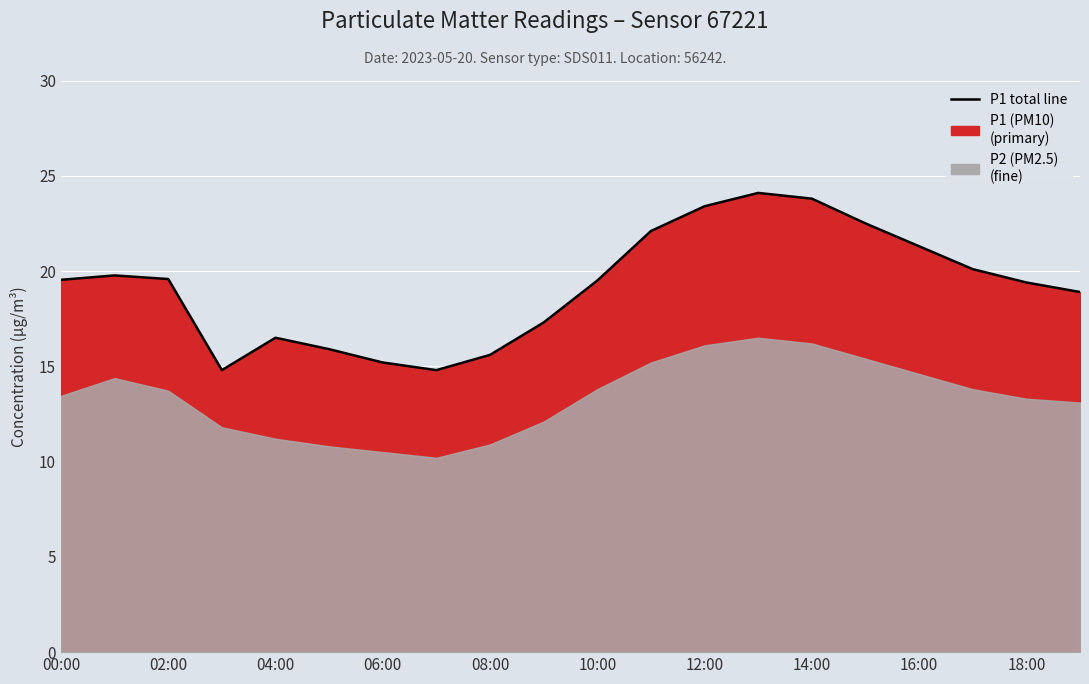

How many points are higher than both their immediate neighbors (excluding endpoints)?

3